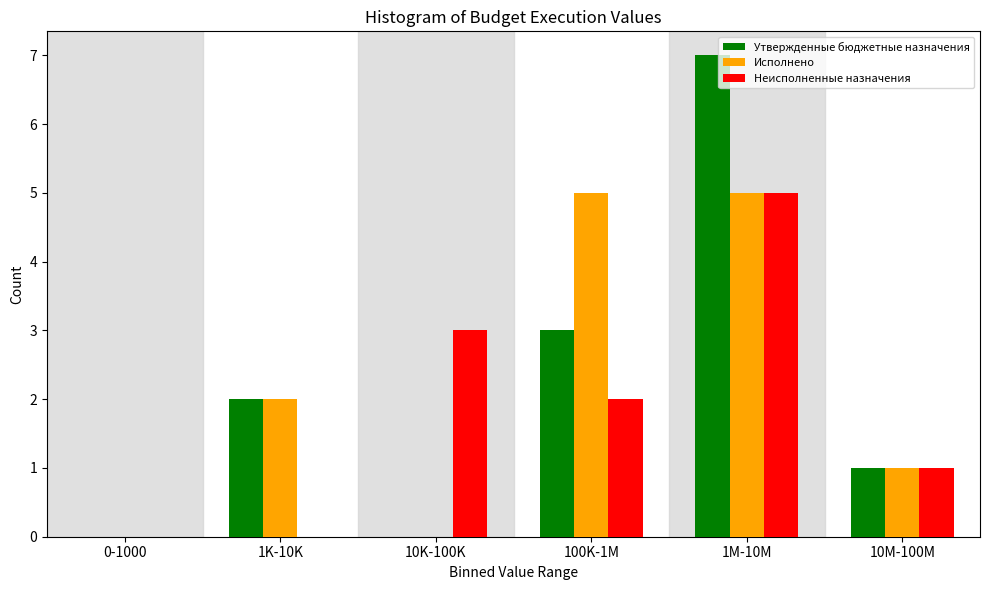

At which category is the sum across all series the highest?

1M-10M